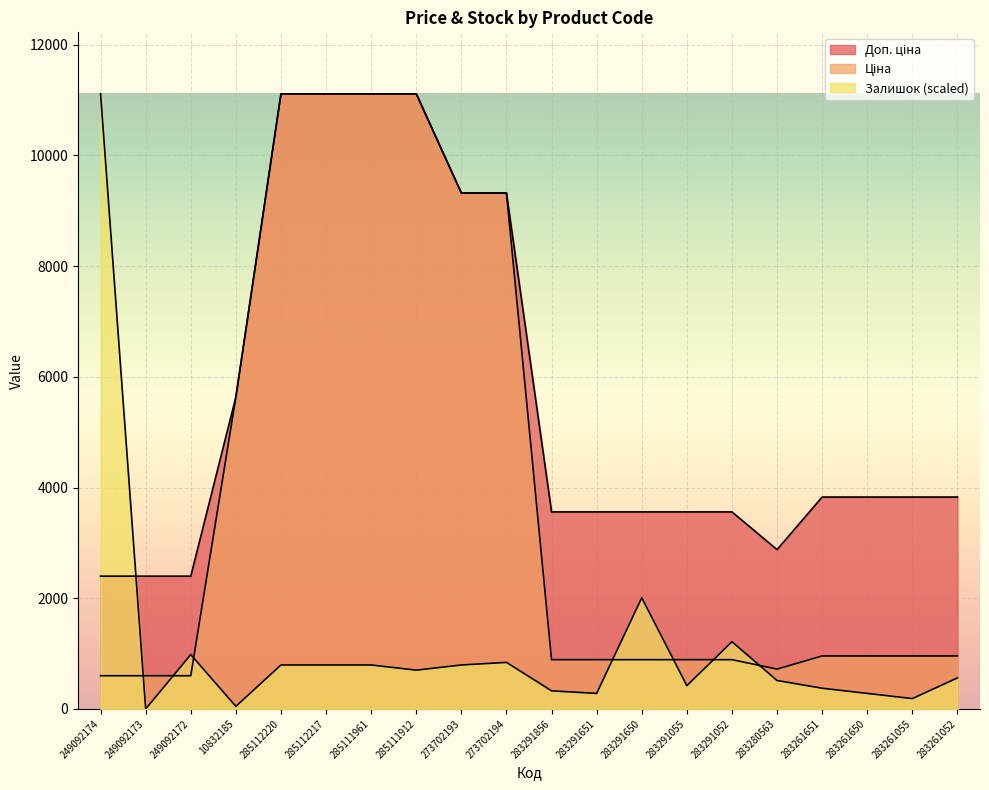

True or false: Доп. ціна and Ціна cross at least once.

False